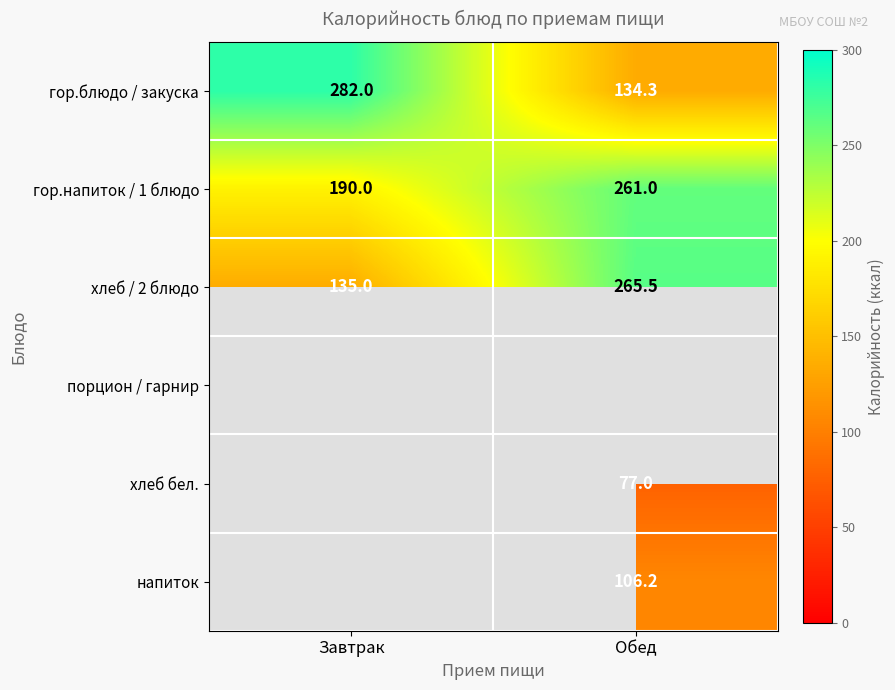

The гор.напиток / 1 блюдо series shows 190.0 at Завтрак. True or false?

True